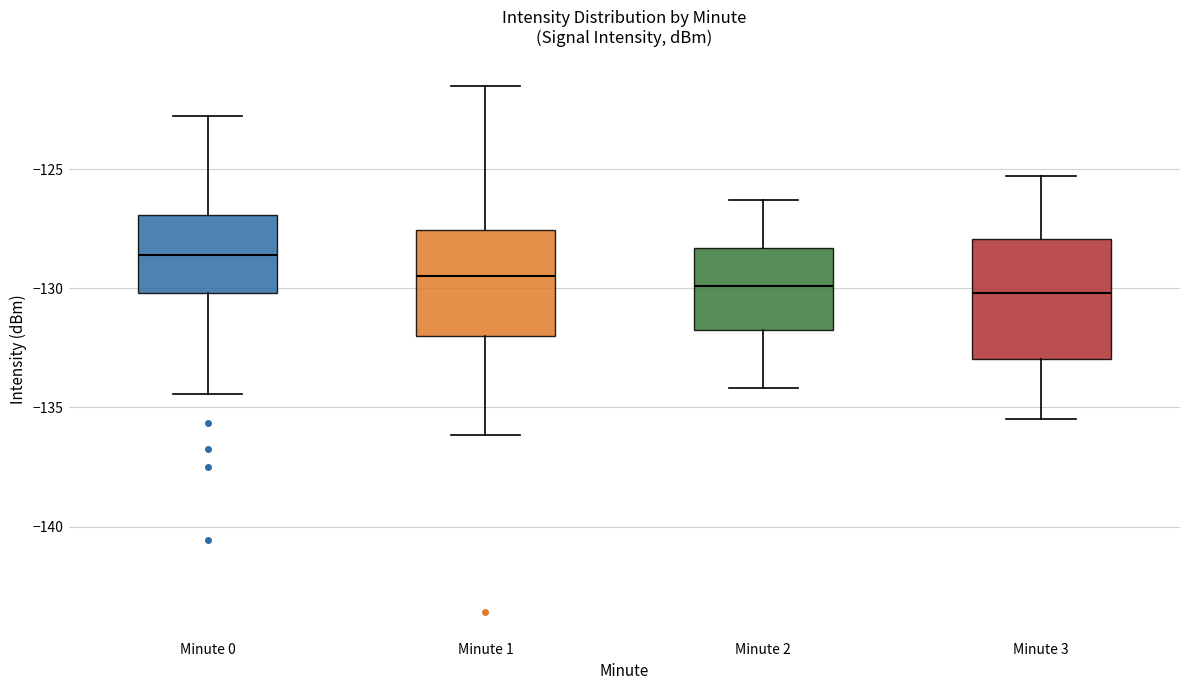

Reading left to right, transcribe this box plot: for each box, give where its median line is, the range the box spans, and where its two whiskers end, as read against the y-axis. The values are not printed on the chart, so give them approximately, as read against the axis.

Minute 0: median -128.5, box -130.0 to -127.0, whiskers -134.5 to -123.0
Minute 1: median -129.5, box -132.0 to -127.5, whiskers -136.0 to -121.5
Minute 2: median -130.0, box -131.5 to -128.5, whiskers -134.0 to -126.5
Minute 3: median -130.0, box -133.0 to -128.0, whiskers -135.5 to -125.5